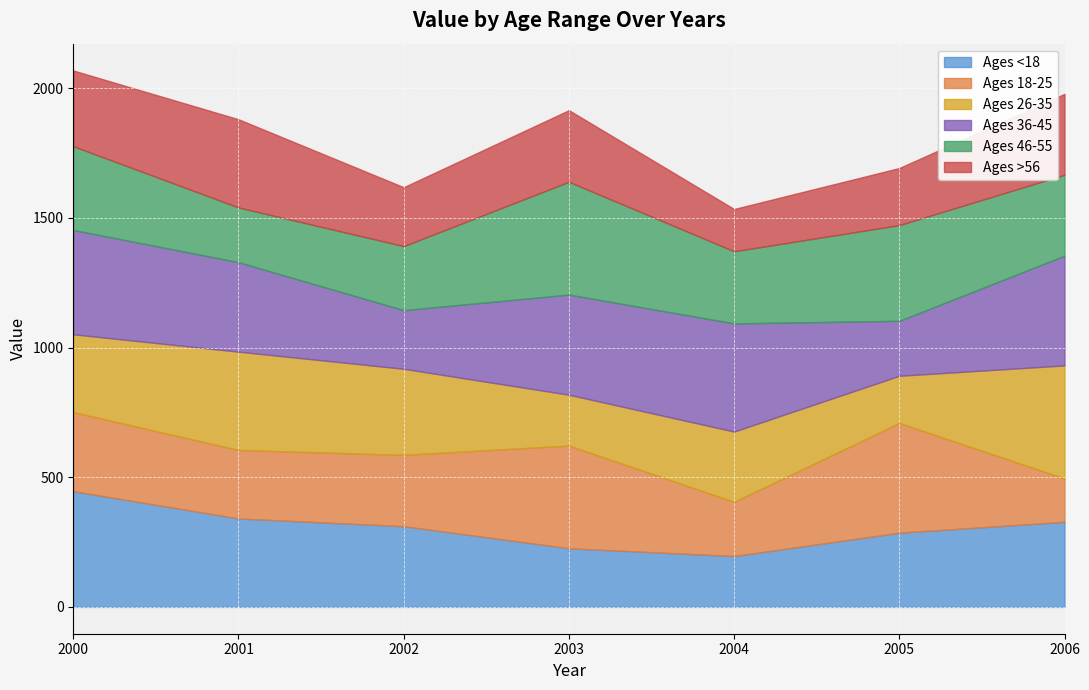

Which series has the widest spread of values?

Ages <18